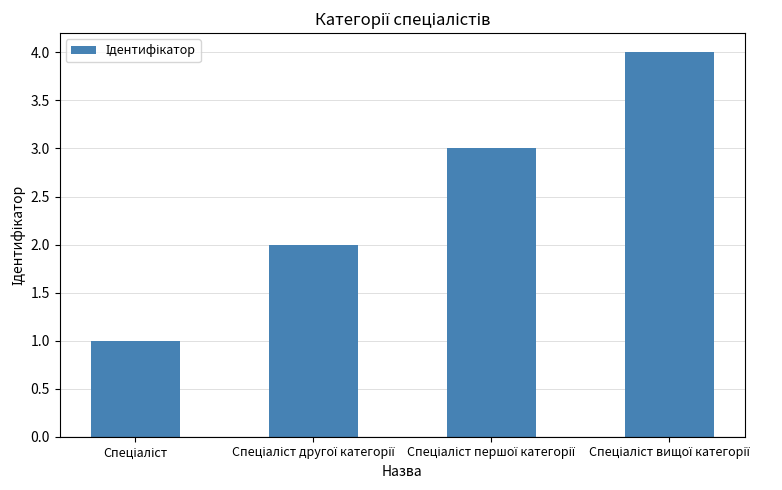

What is the difference between the maximum and minimum values?

3